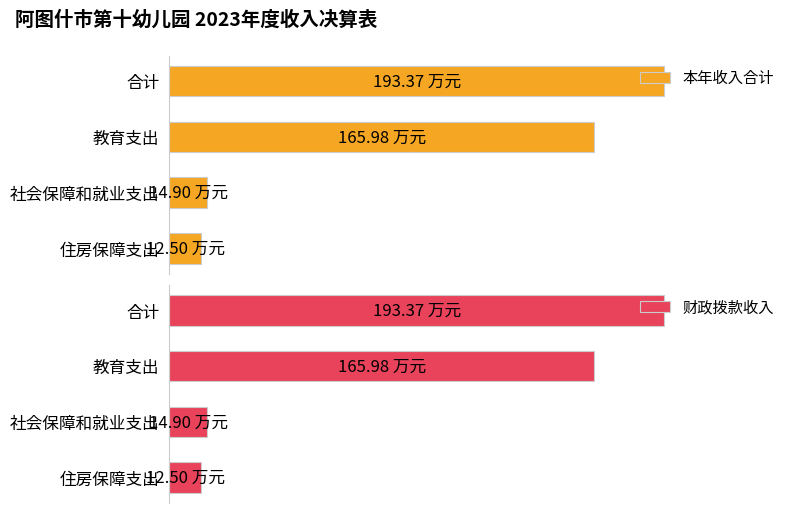

How many values in the 财政拨款收入 series exceed 165?

2